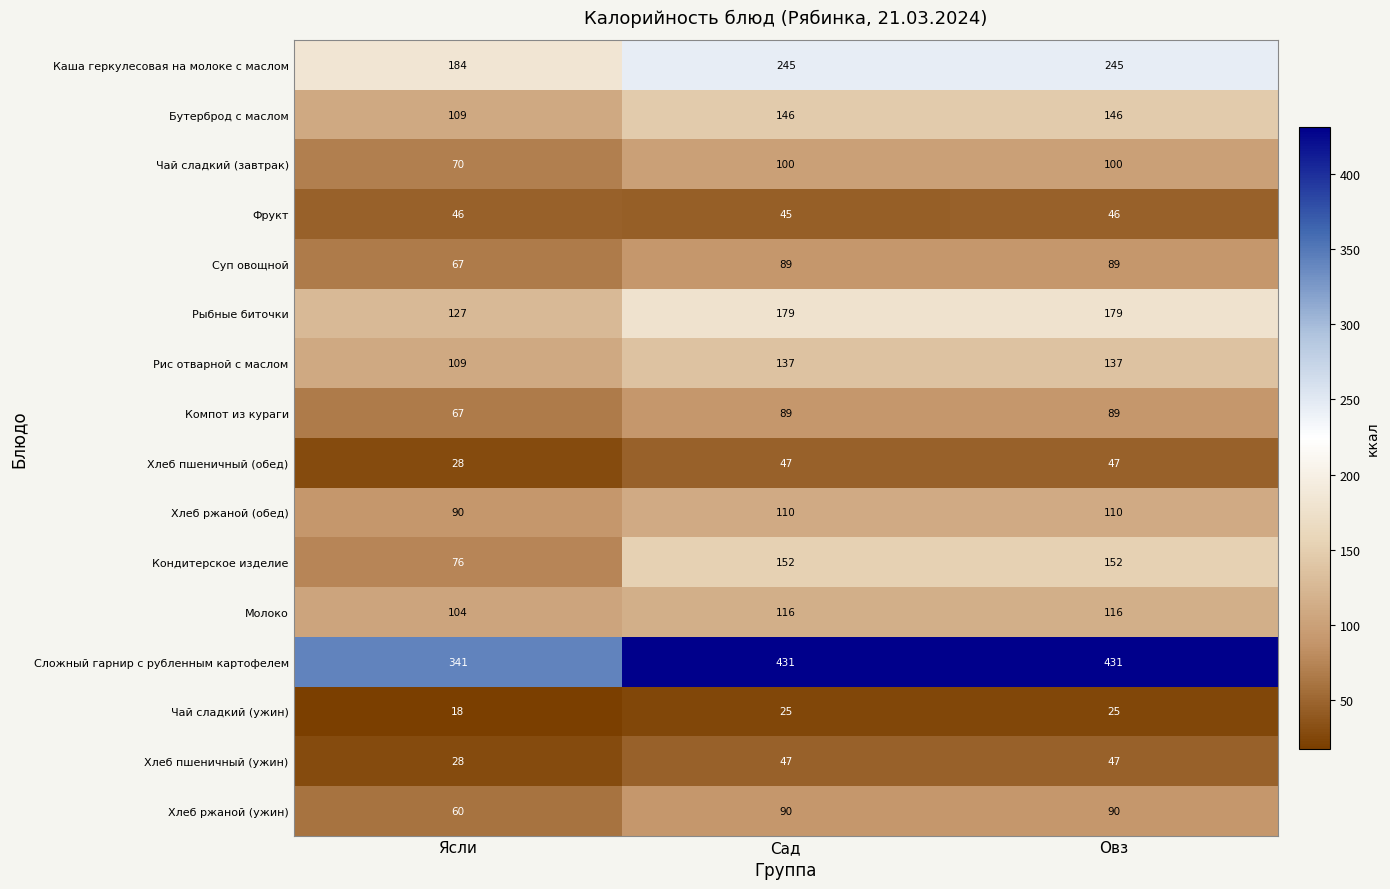

Count the Чай сладкий (ужин) values in the range 18 to 25.

3